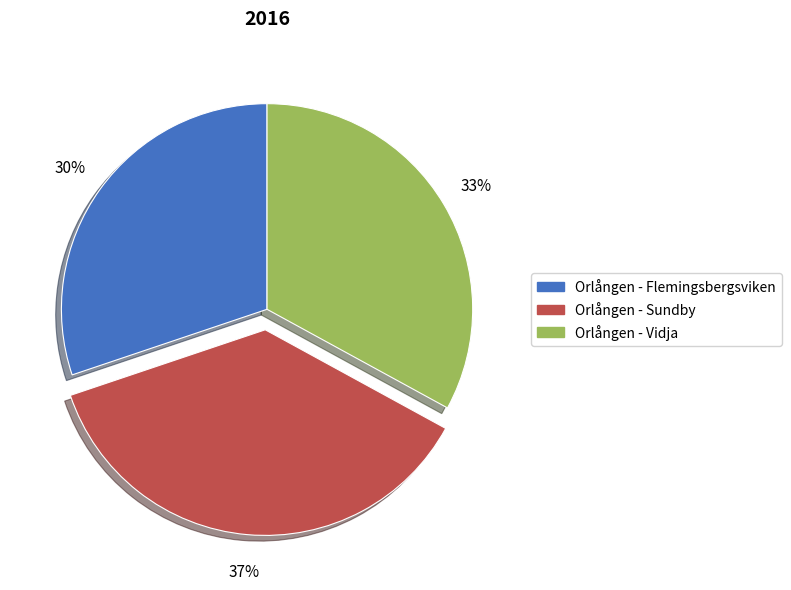

Is the sum of Orlången - Vidja and Orlången - Flemingsbergsviken greater than half?

Yes